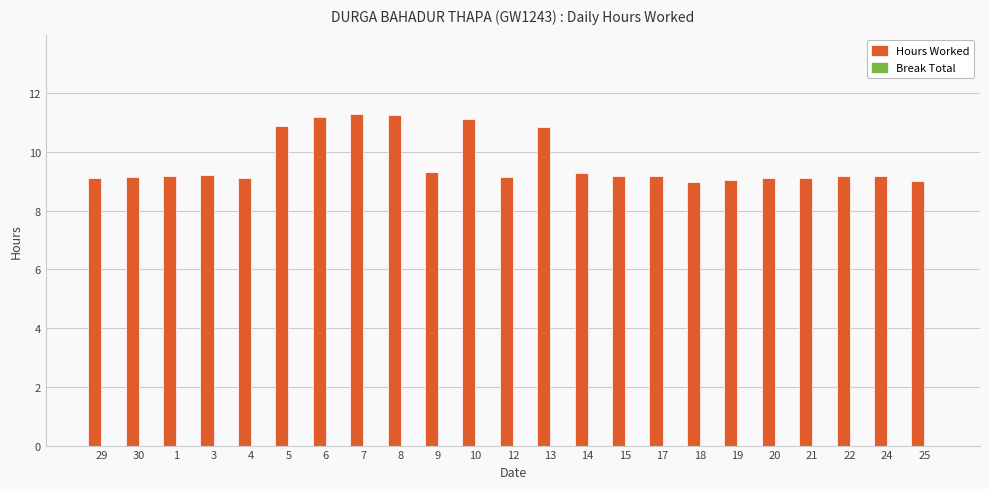

Approximately how many times larger is the value at 15 compared to 6?

0.8